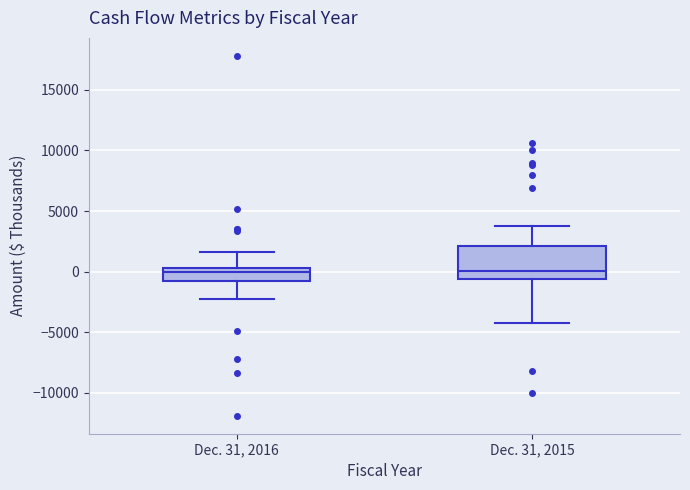

Which box is the tallest, from its lower edge to its upper edge?

Dec. 31, 2015